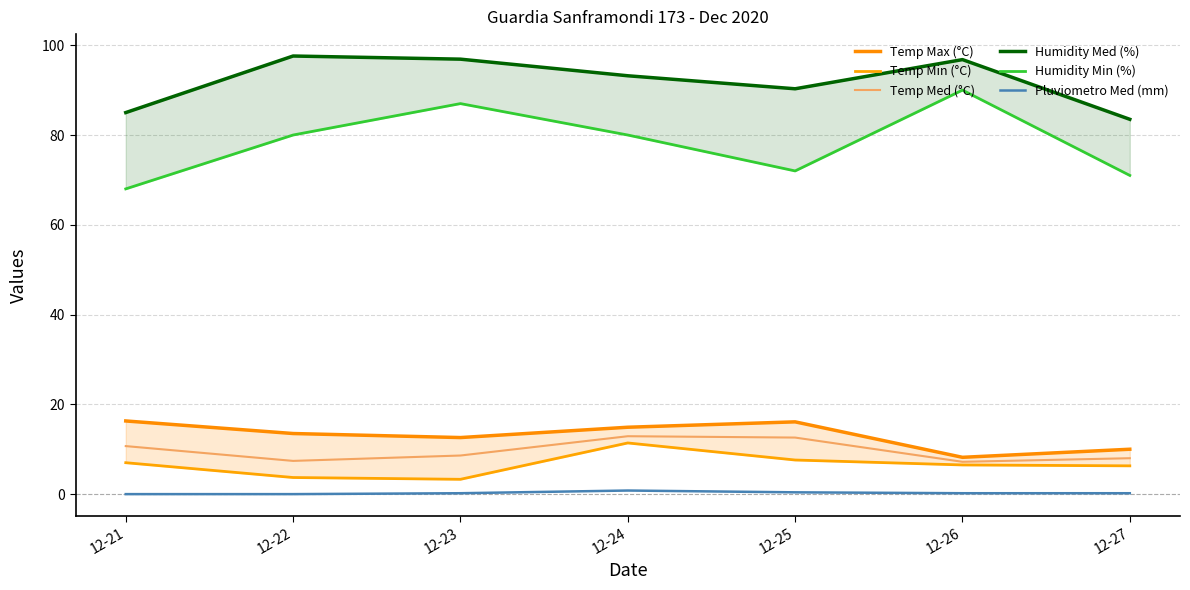

At which category does the chart reach its minimum across all series?

12-21